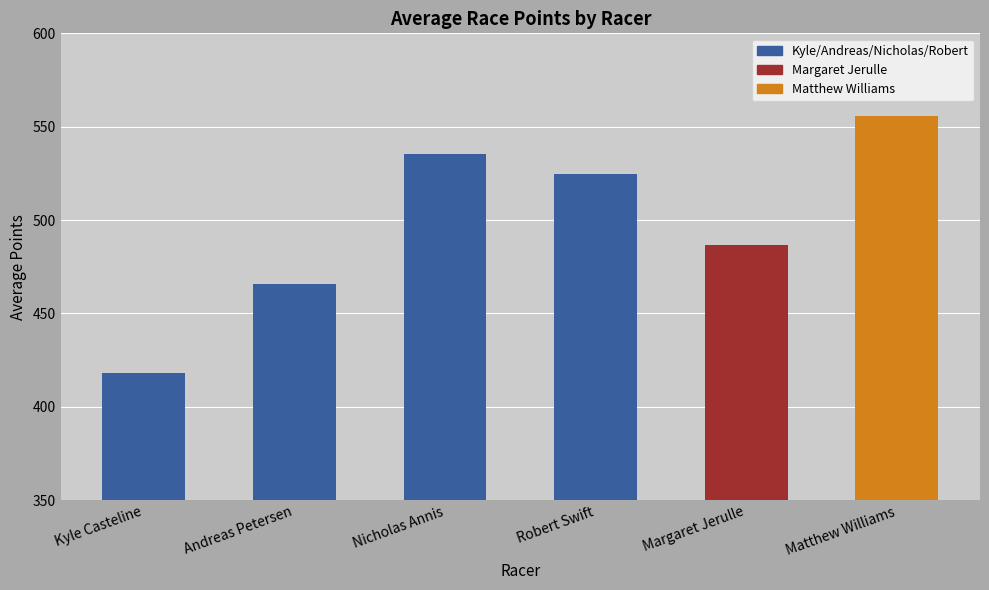

What is the smallest value displayed?

418.1